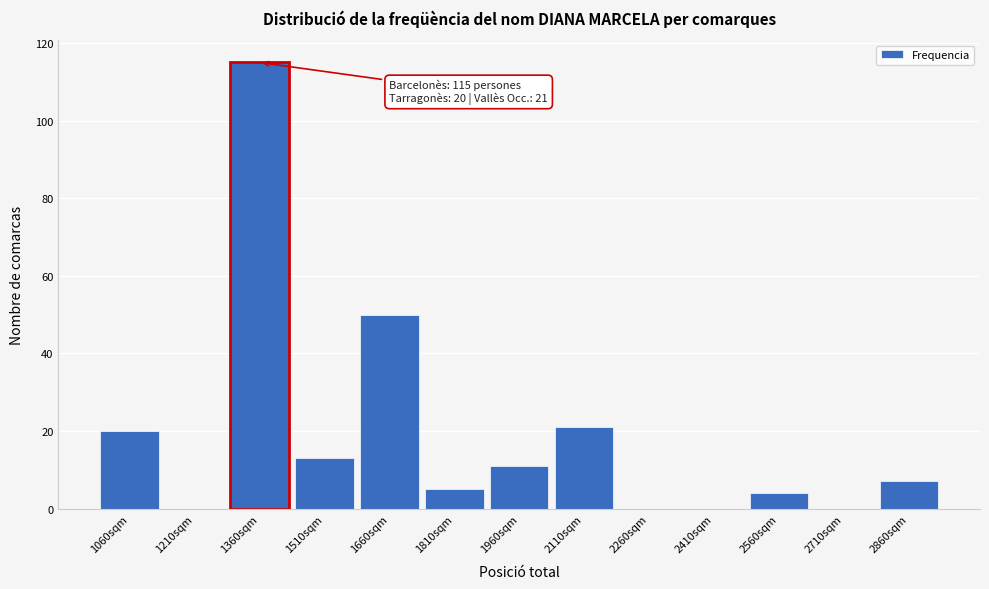

Reading left to right, transcribe all the data shown in this chart.

1060sqm=20	1210sqm=0	1360sqm=115	1510sqm=13	1660sqm=50	1810sqm=5	1960sqm=11	2110sqm=21	2260sqm=0	2410sqm=0	2560sqm=4	2710sqm=0	2860sqm=7